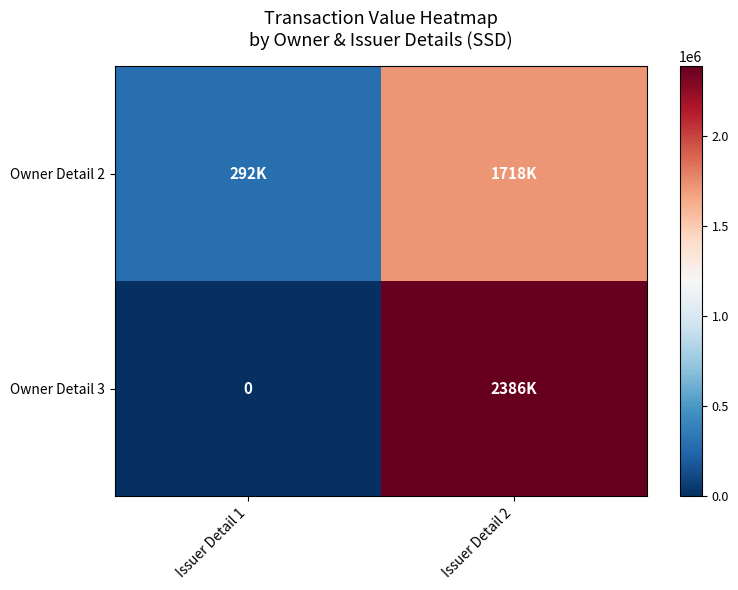

True or false: Owner Detail 2 has a value of 2850115 at Issuer Detail 2.

False